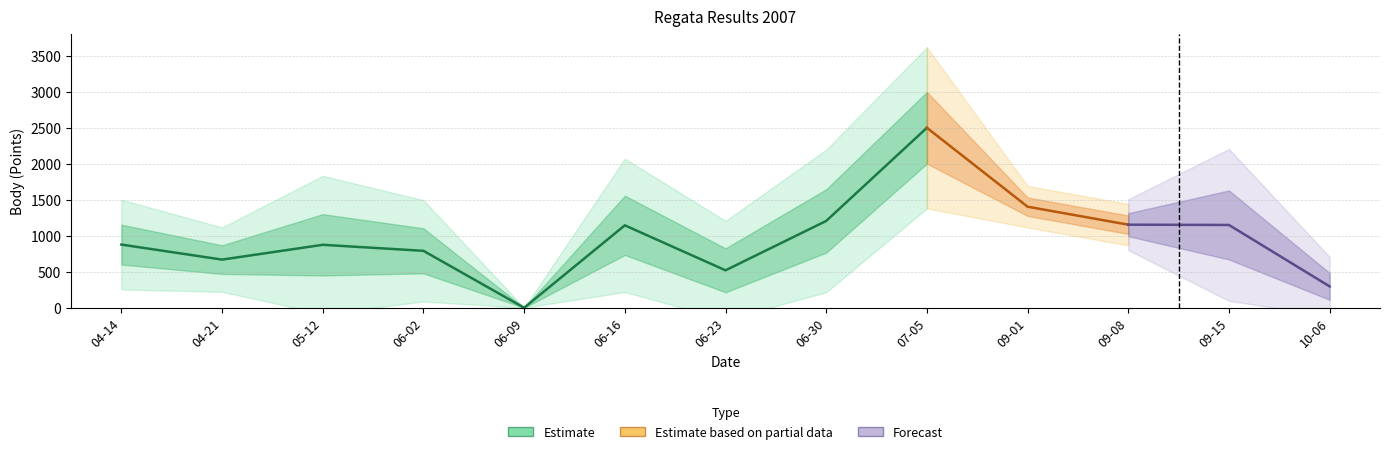

Is it true that Body equals 179 at 2007-04-21?

False